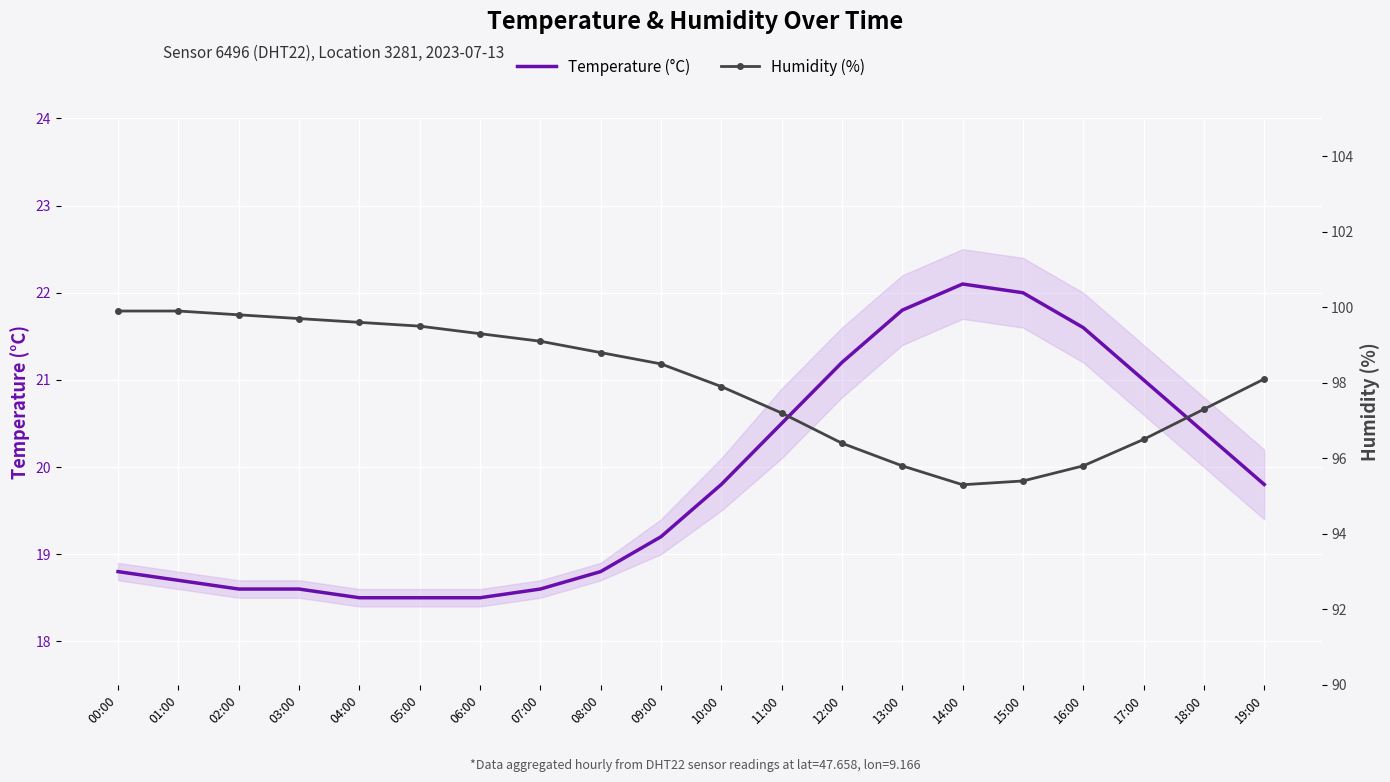

At which label does Temperature (°C) first exceed 19?

09:00